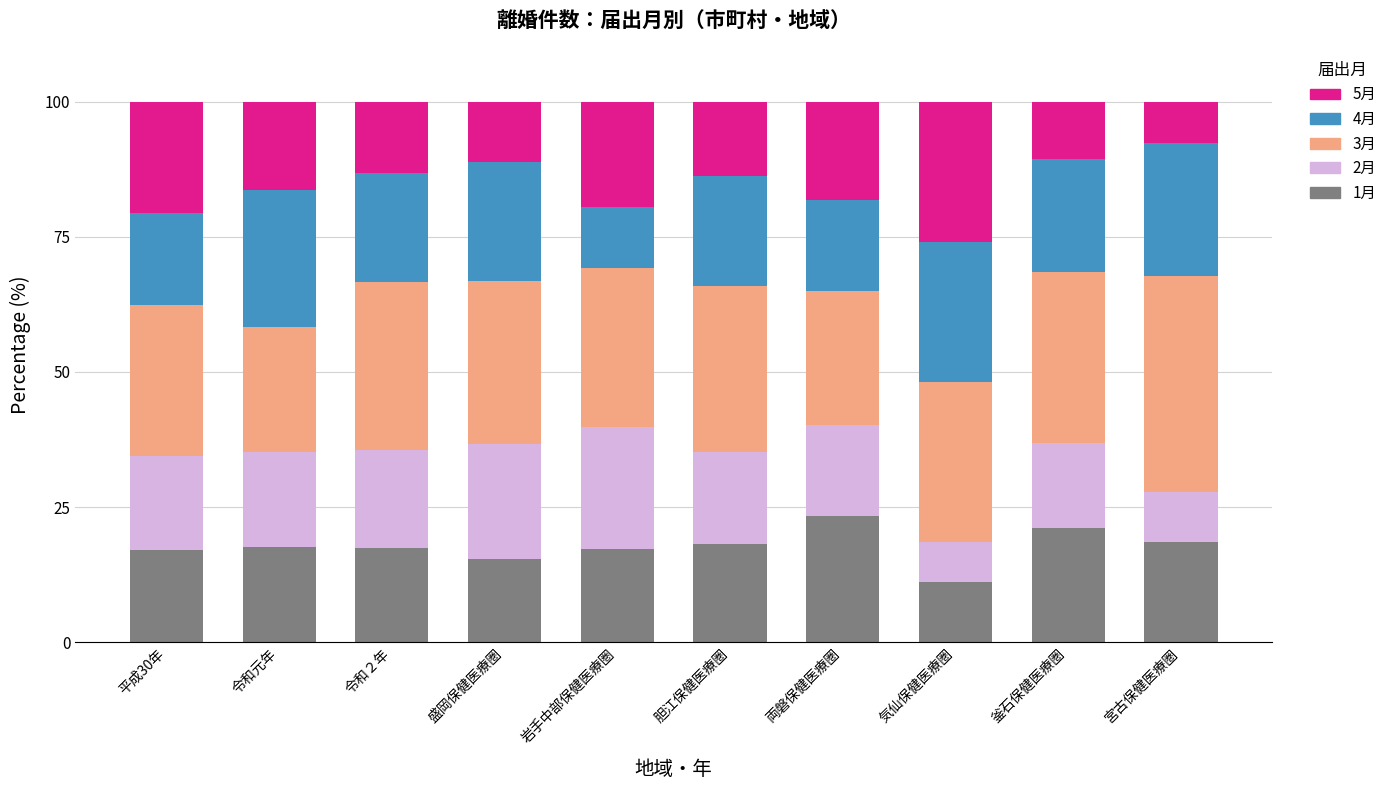

What is the value of the 1月 bar at the 6th from the left?

18.2